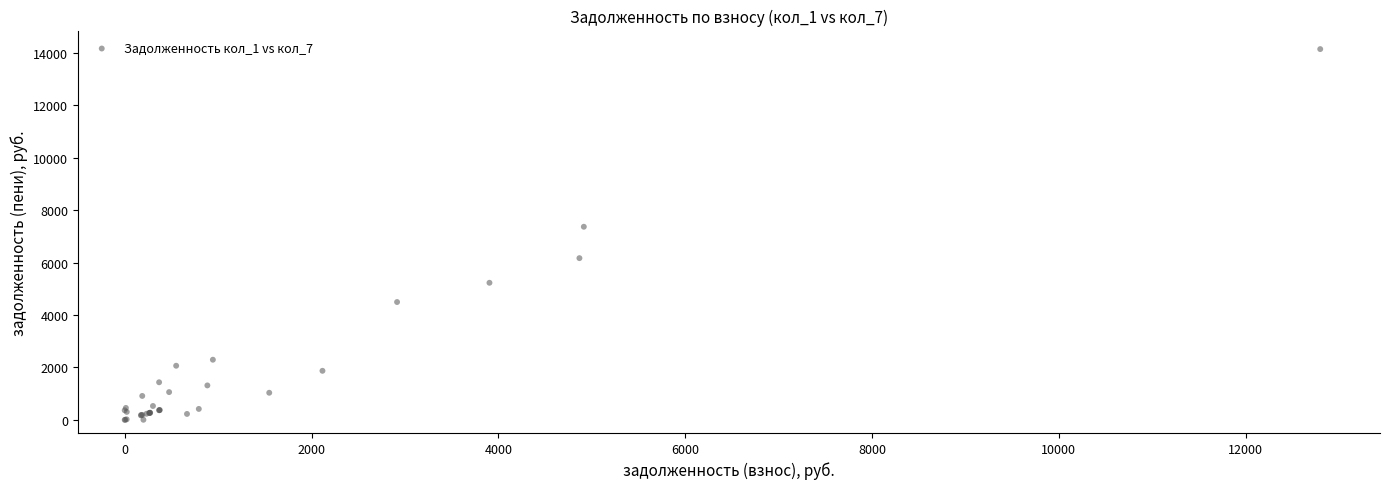

What Y value in the scatter plot is closest to 7069?

7364.6